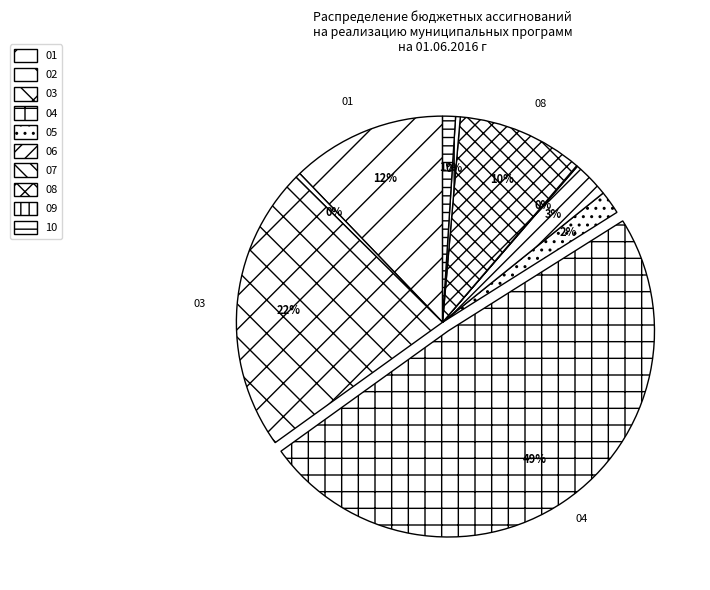

The 03 slice represents 22% of the pie. True or false?

True